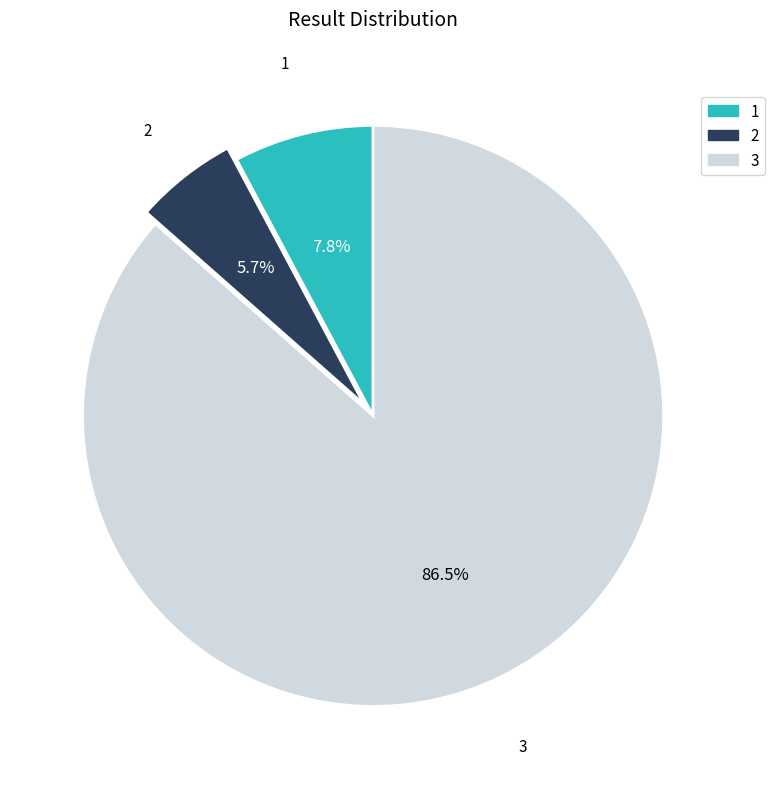

What is the smallest slice in the pie chart?

2